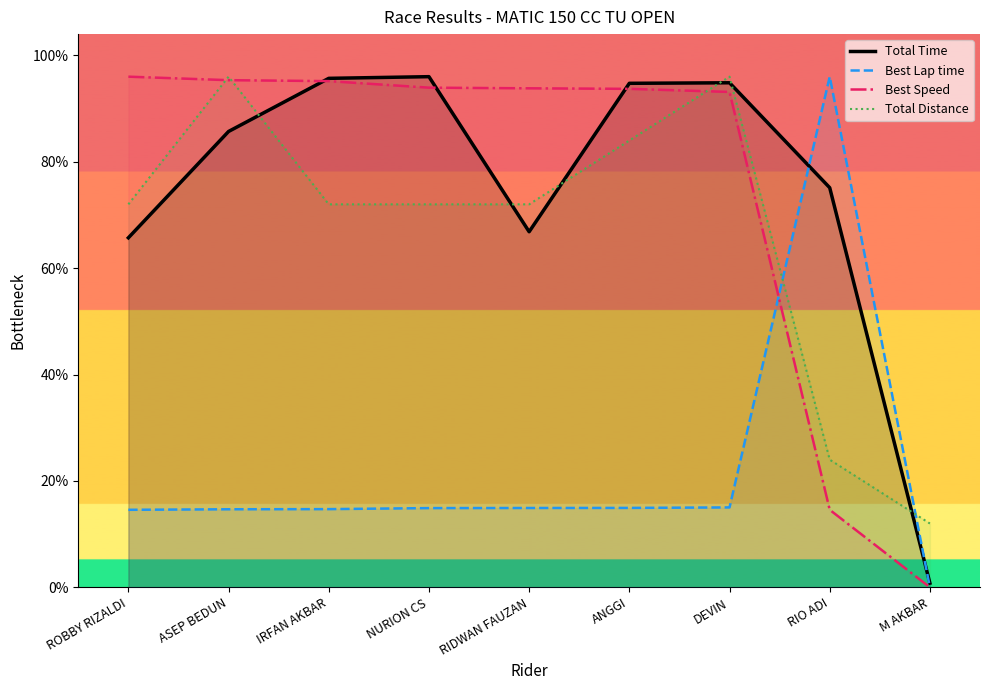

Reading right to left, extract all data points from this chart.

Total Time: 3.9	375.6	474.3	473.8	334.2	480.0	478.4	428.5	328.6
Best Lap time: 0.0	480.0	75.1	74.7	74.6	74.5	73.5	73.4	72.9
Best Speed: 0.0	72.9	465.7	468.6	469.1	469.7	475.8	476.7	480.0
Total Distance: 60.0	120.0	480.0	420.0	360.0	360.0	360.0	480.0	360.0